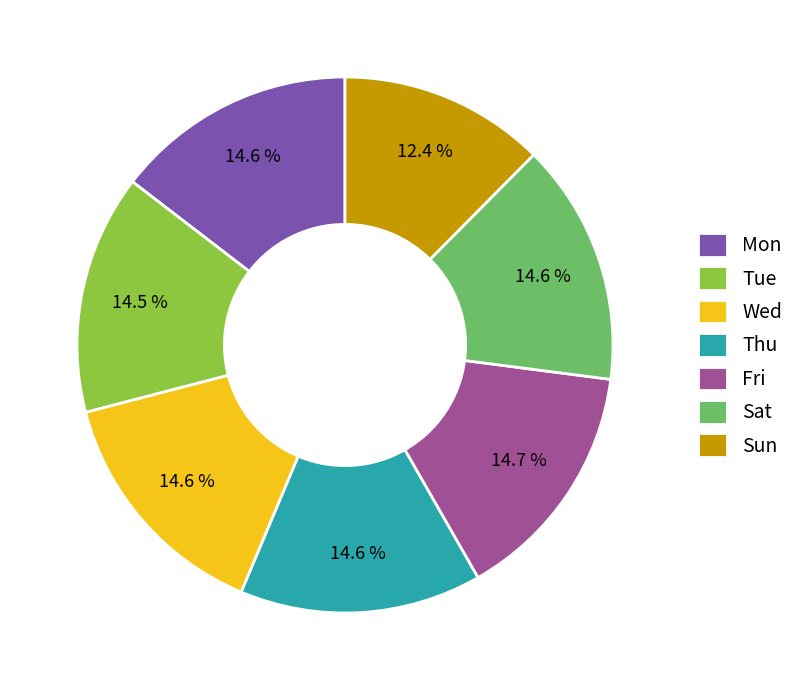

To the nearest percent, what is the combined percentage of Fri and Sun?

27%